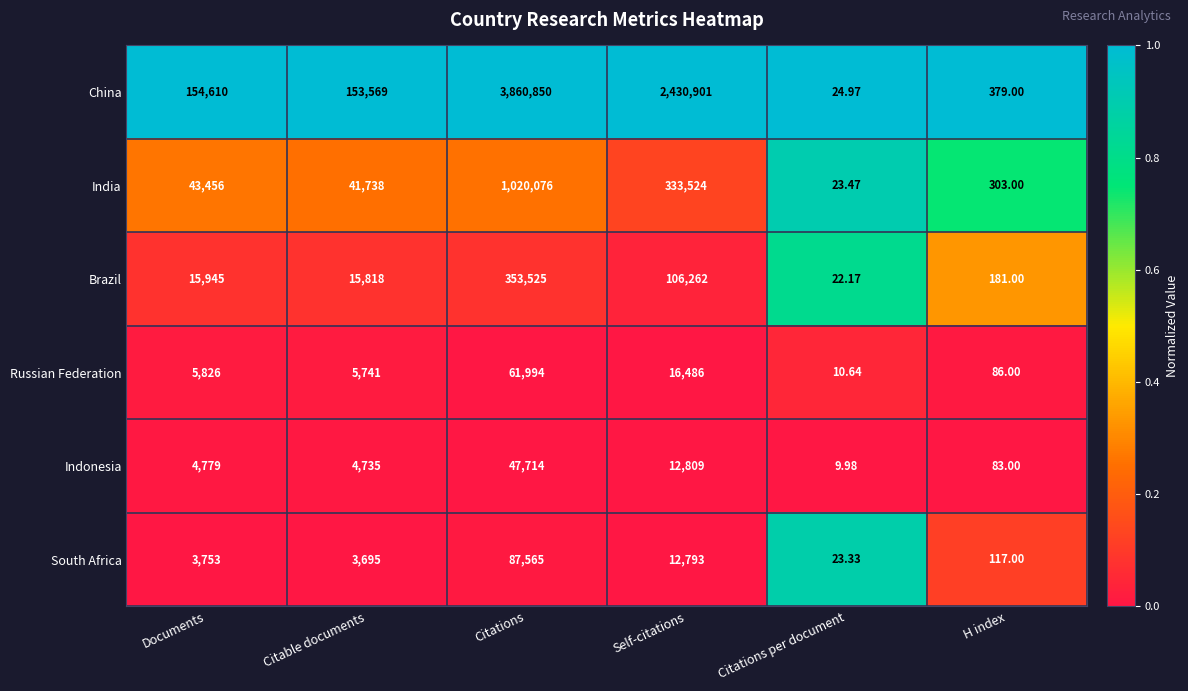

Which series has the largest total across all categories?

China